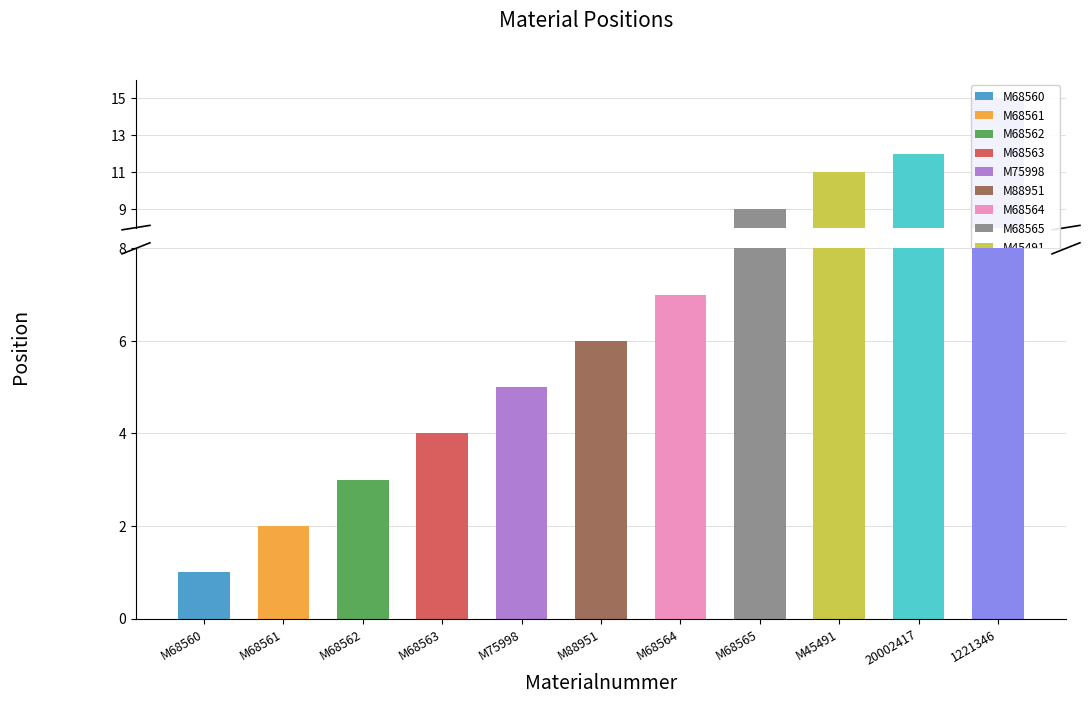

List the labels in order of value, largest first.

1221346, 20002417, M45491, M68565, M68564, M88951, M75998, M68563, M68562, M68561, M68560